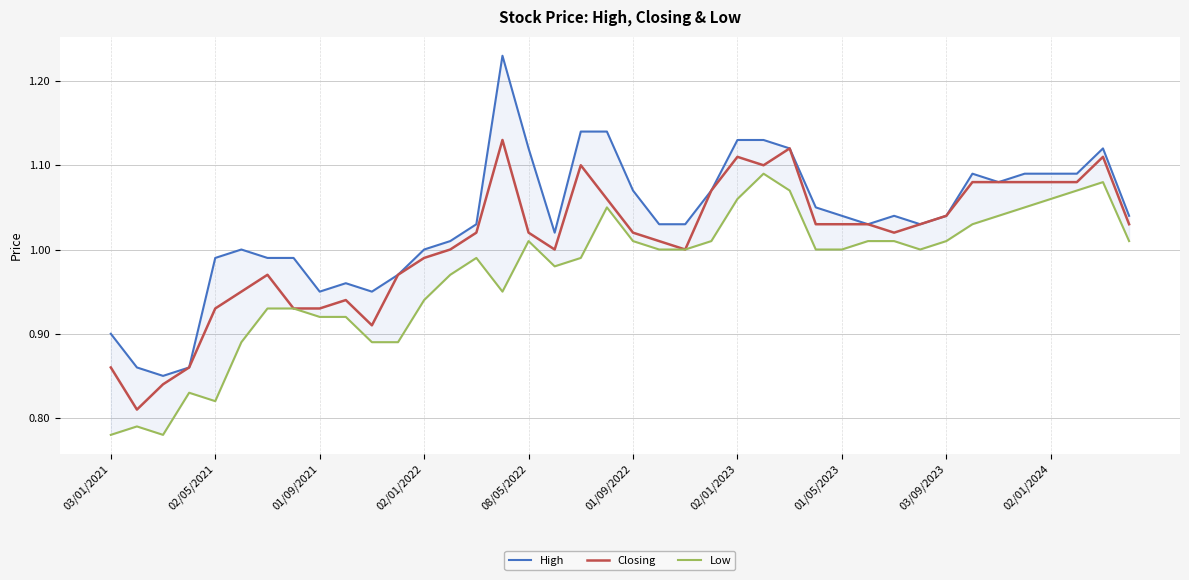

The Closing series shows 0.5 at 08/05/2022. True or false?

False